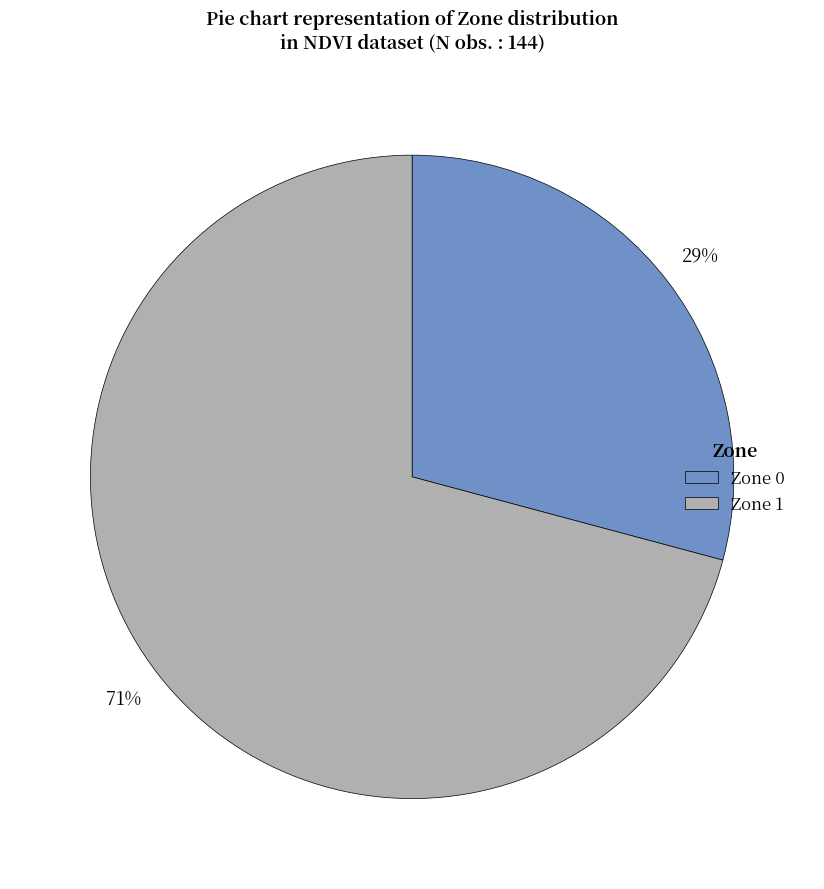

To the nearest percent, what is the average slice percentage?

50%